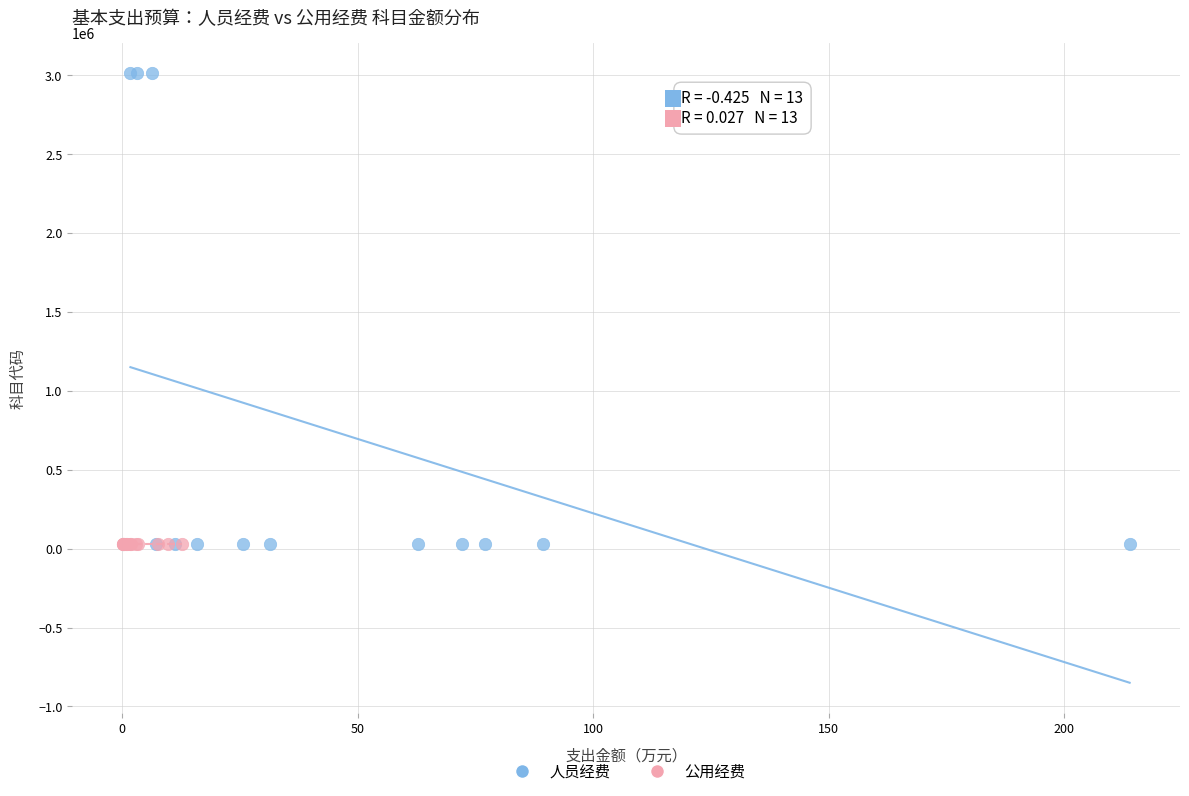

Which series has the widest spread of Y values?

人员经费